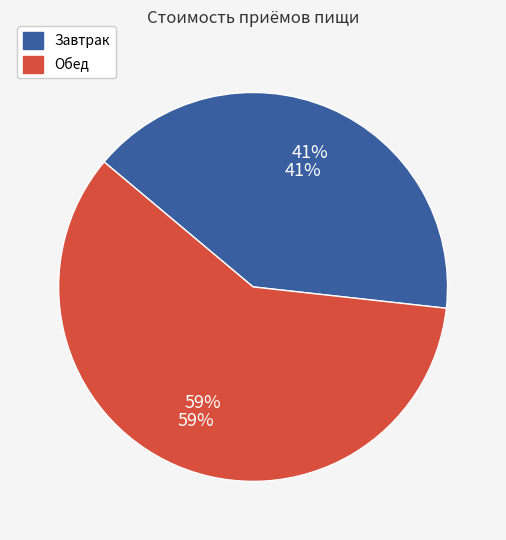

Is it true that Обед is 69% of the pie?

False